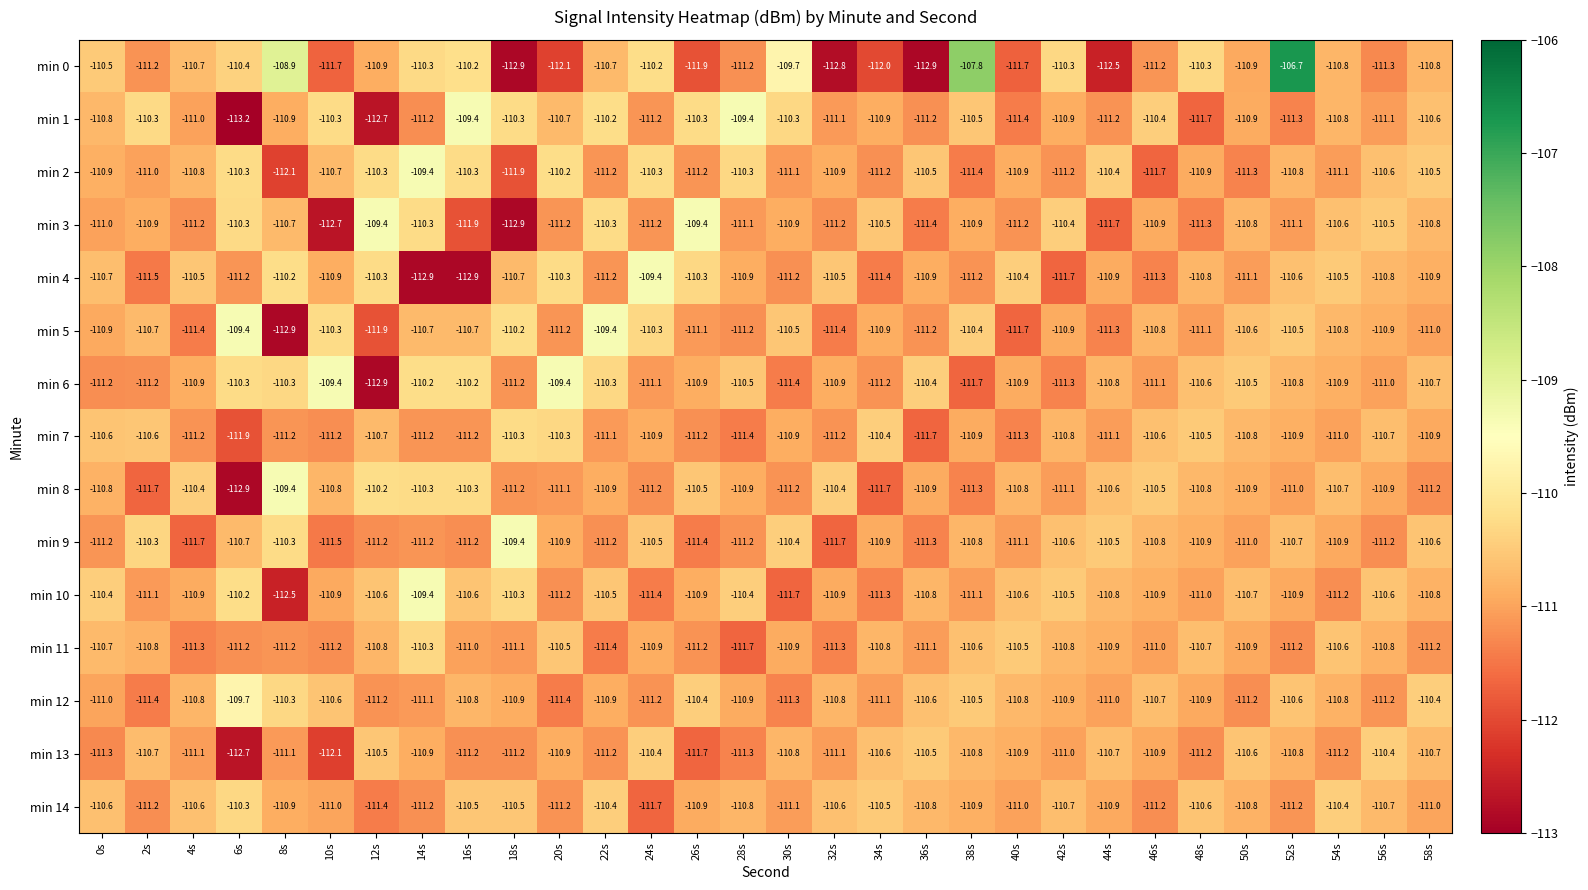

Which series has the largest total across all categories?

min 6